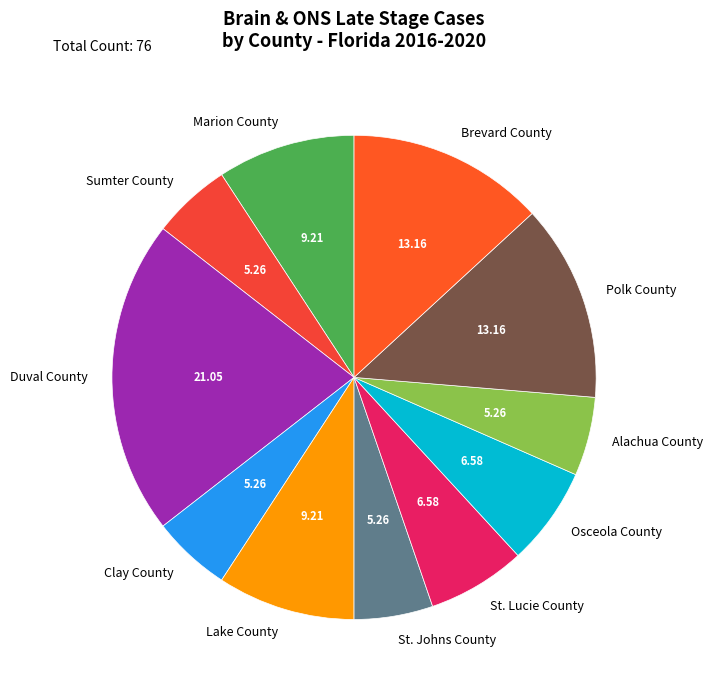

Count the number of slices in the pie.

11